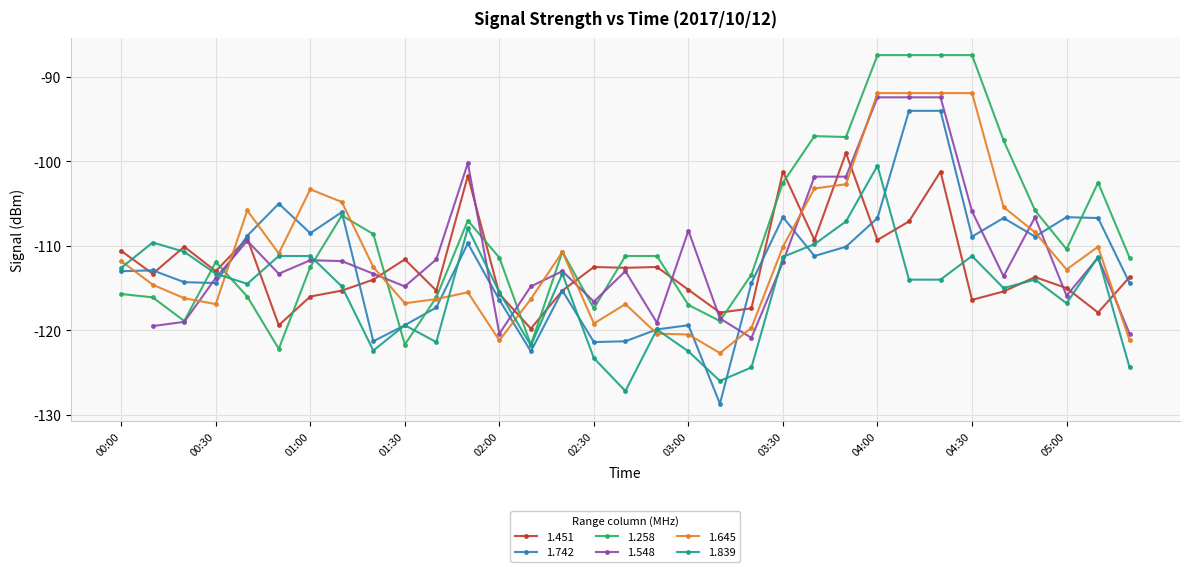

Is the value of 1.451 at 03:30 greater than the value of 1.645 at 00:30?

Yes